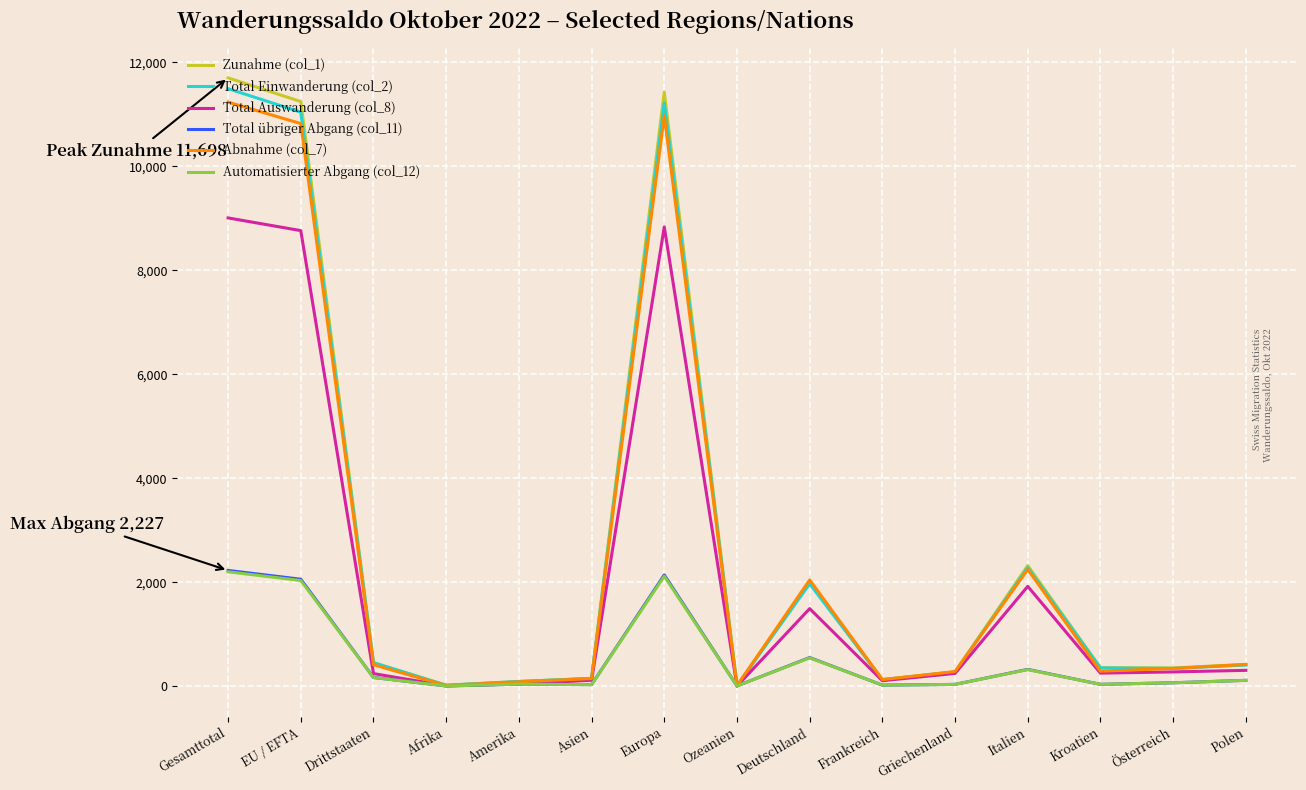

What is the average value of the Total übriger Abgang (col_11) series?

522